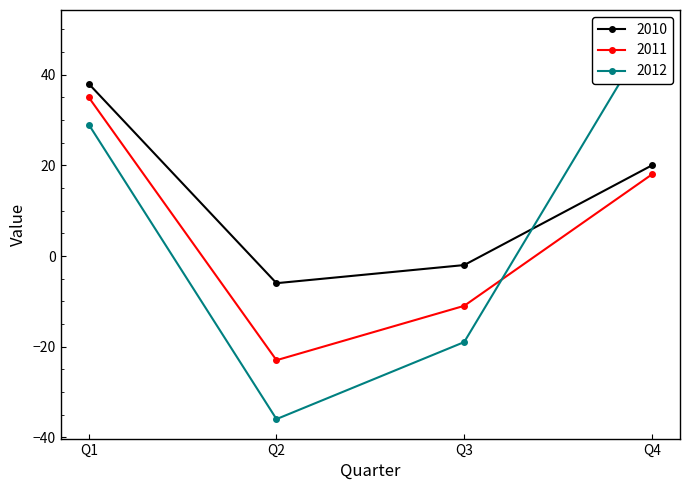

Reading left to right, transcribe all the data shown in this chart.

2010: 38	-6	-2	20
2011: 35	-23	-11	18
2012: 29	-36	-19	50